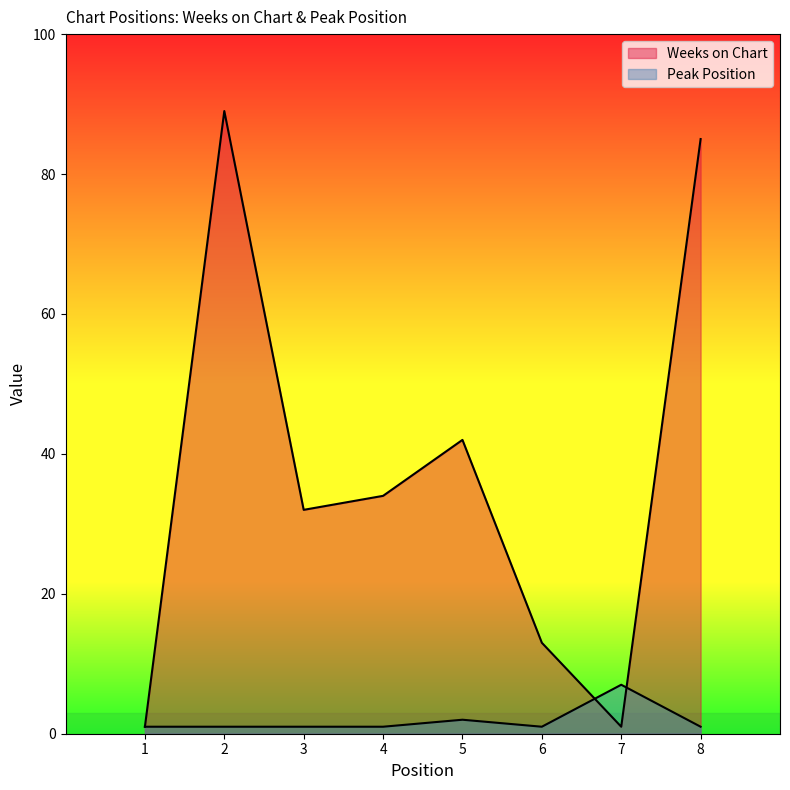

What is the value of the Peak Position point at the 1st from the left?

1